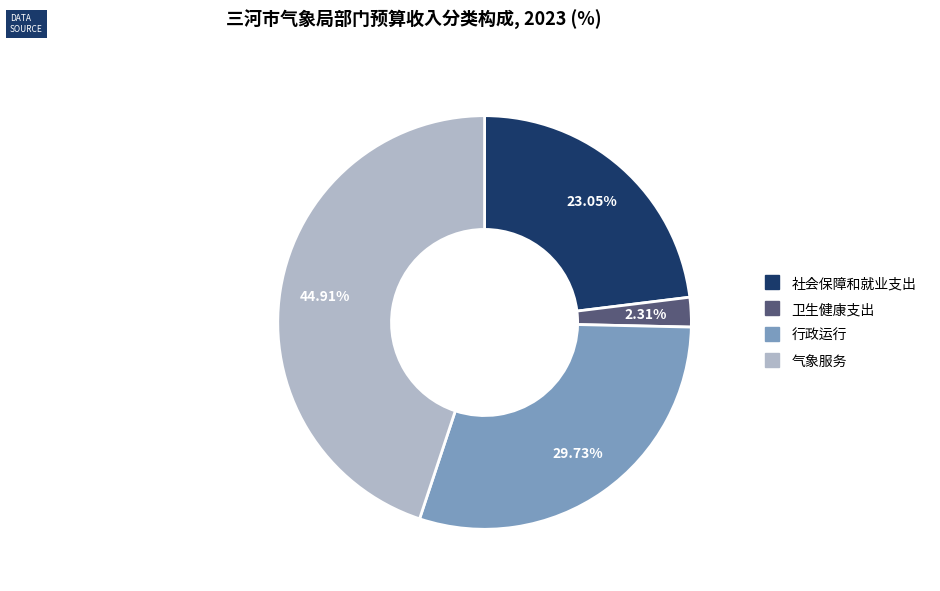

To the nearest percent, what portion does 气象服务 represent?

45%